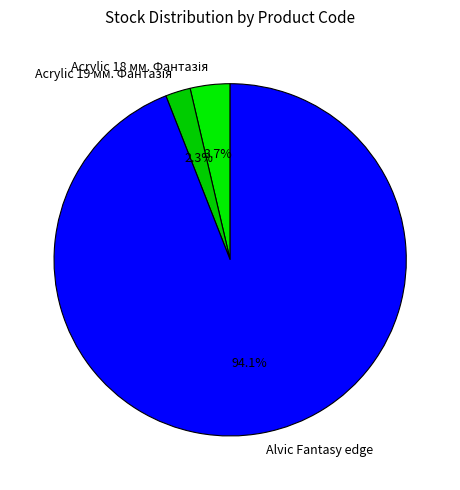

Which slice represents more than half of the pie?

Alvic Fantasy edge